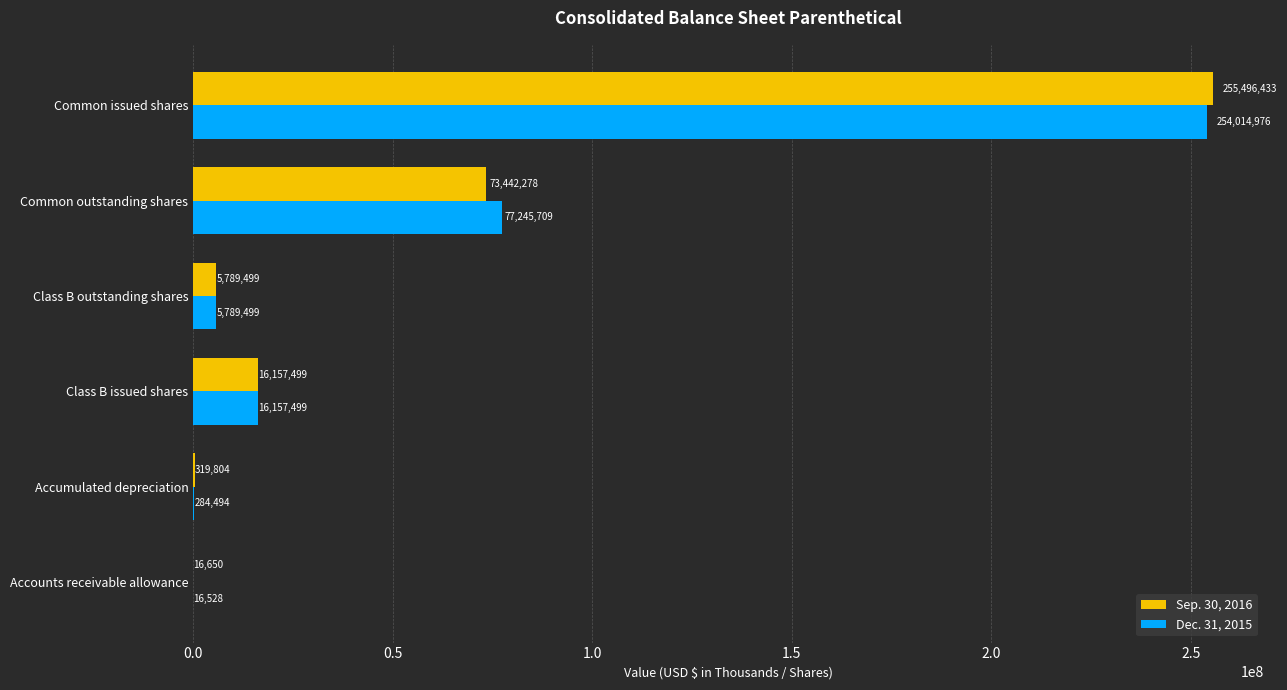

Which series has the largest total across all categories?

Dec. 31, 2015